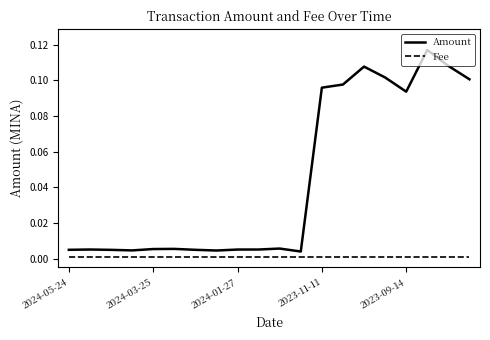

Rank the series by their maximum value, from highest to lowest.

Amount, Fee